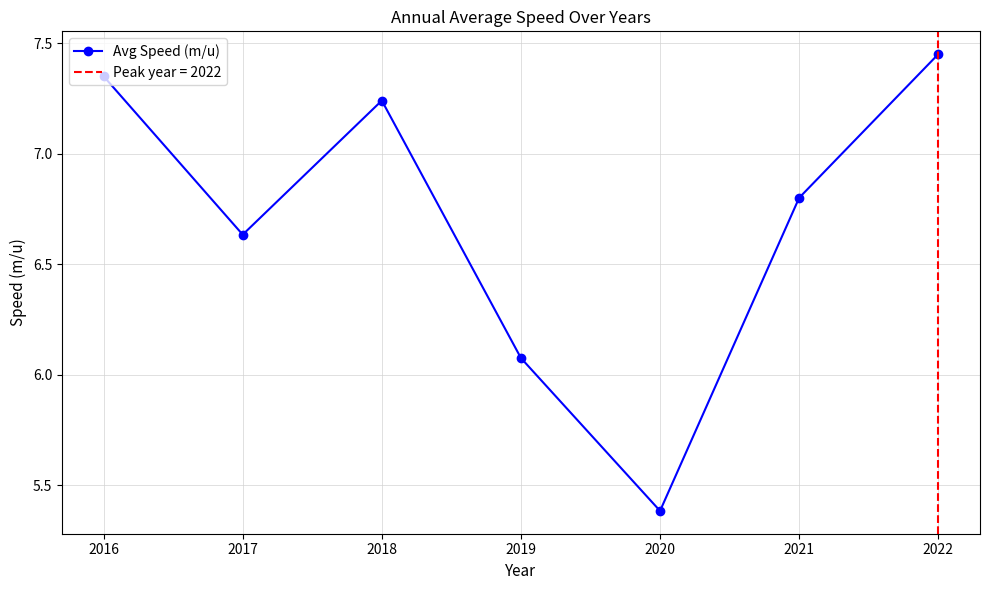

What is the change in value from 2016 to 2017?

-0.7